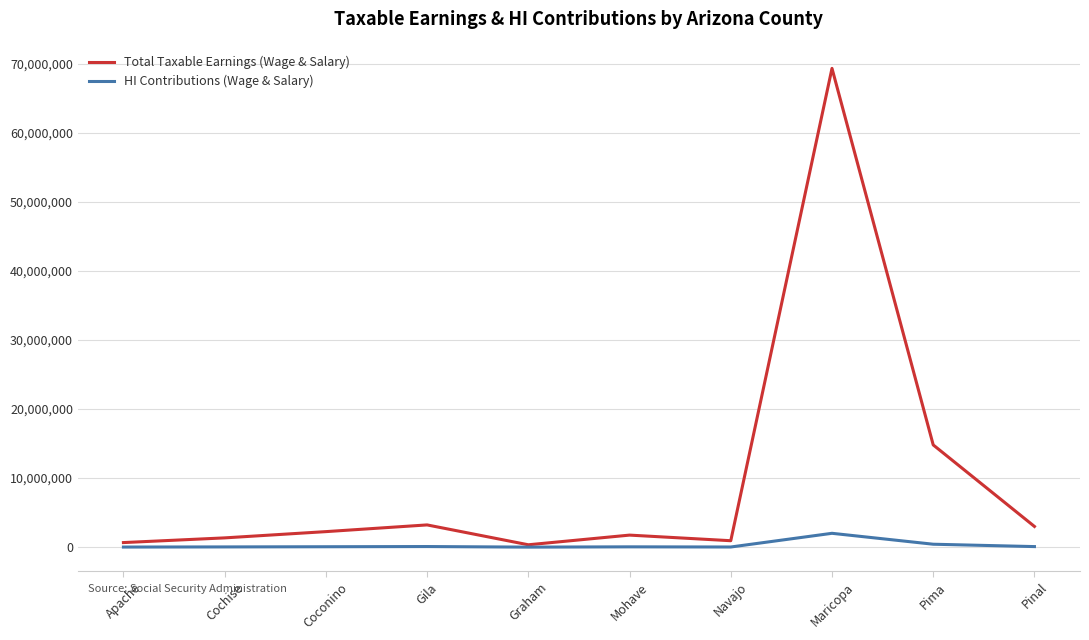

Does the chart have visible grid lines?

Yes